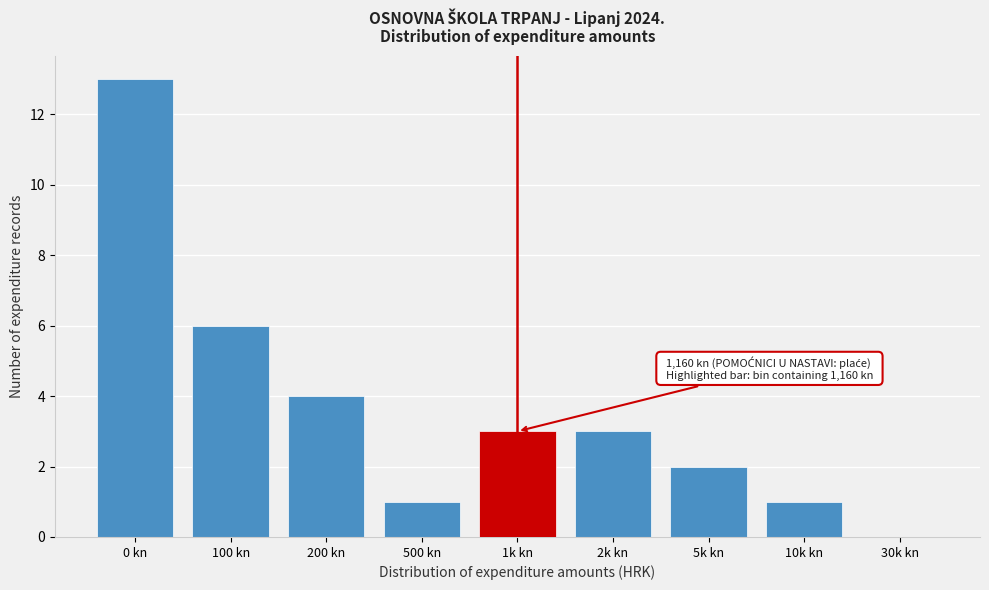

Reading left to right, transcribe all the data shown in this chart.

0 kn=13	100 kn=6	200 kn=4	500 kn=1	1k kn=3	2k kn=3	5k kn=2	10k kn=1	30k kn=0